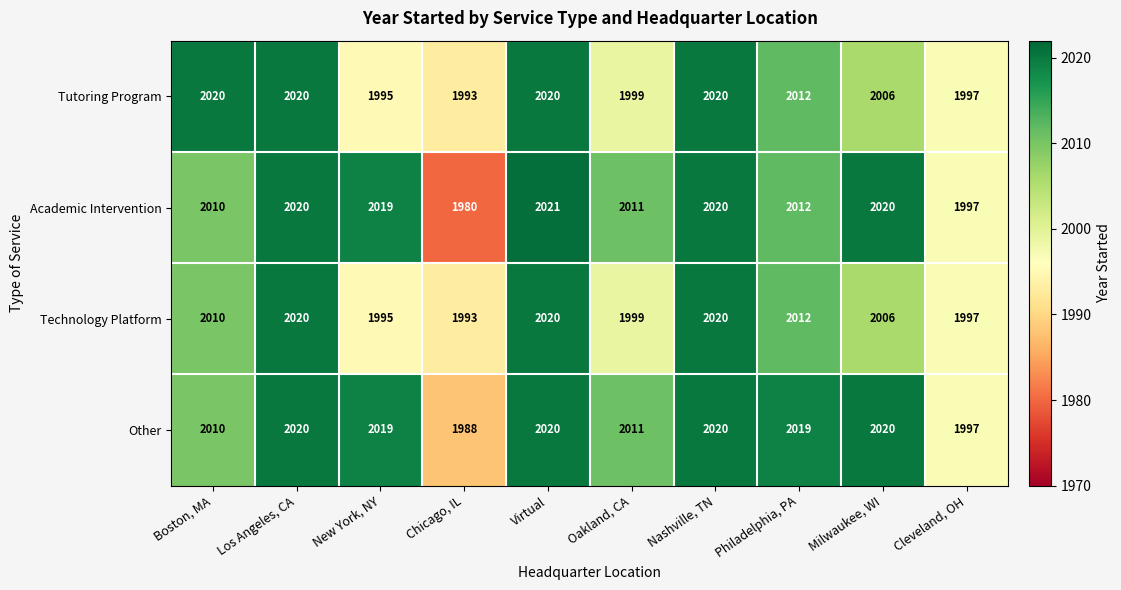

What is the difference between the maximum and minimum values in the Technology Platform series?

27